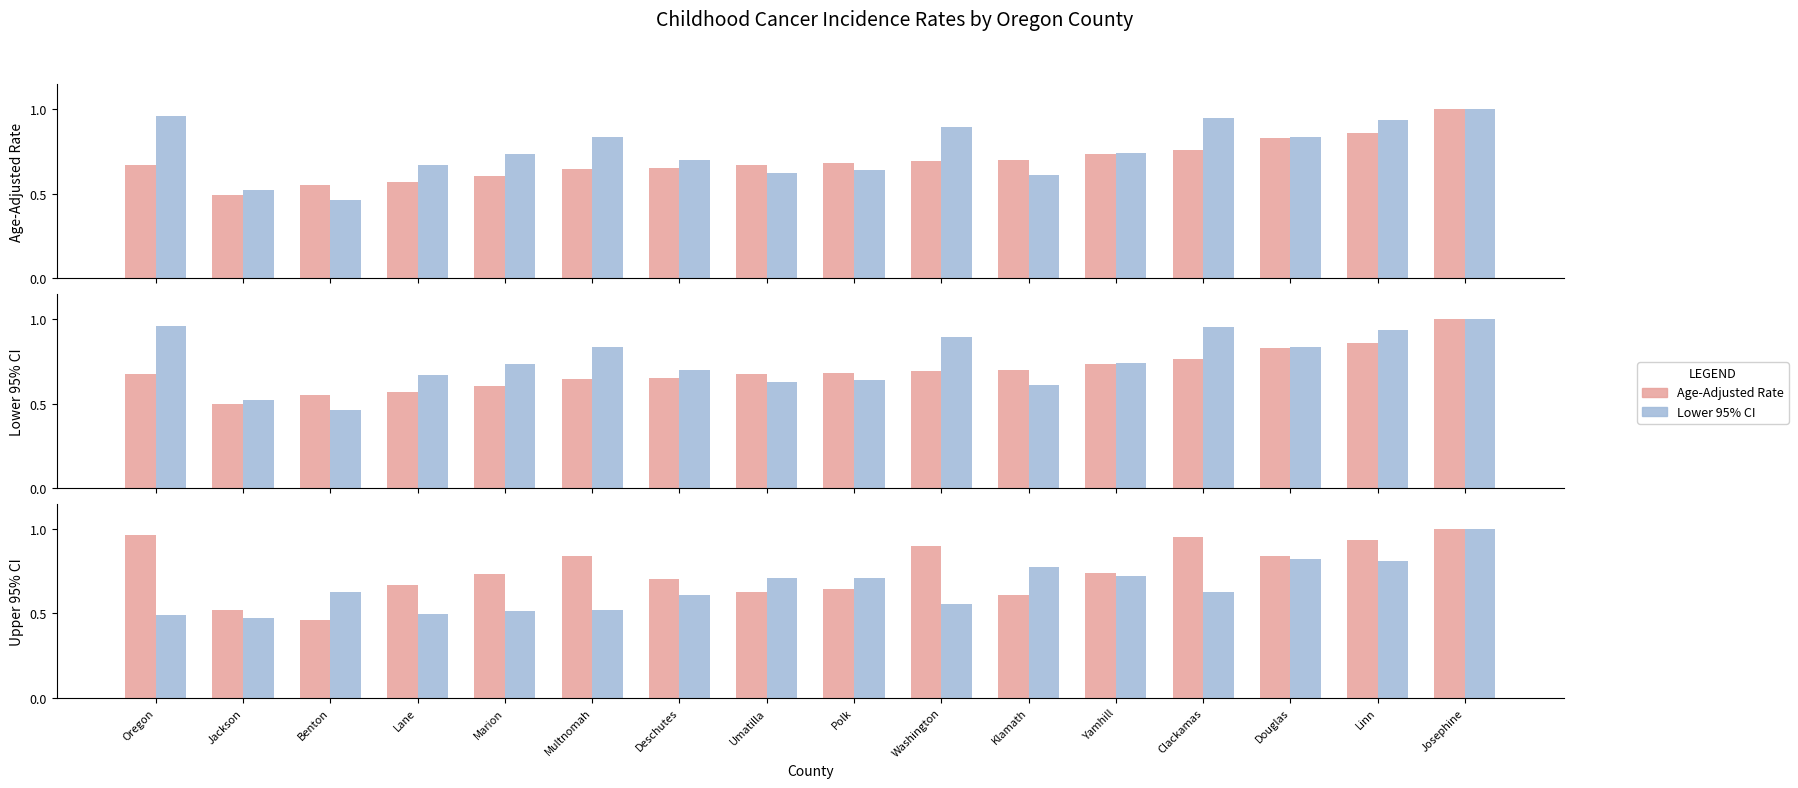

List the series in order of their overall mean, lowest first.

Lower 95% CI, Age-Adjusted Rate